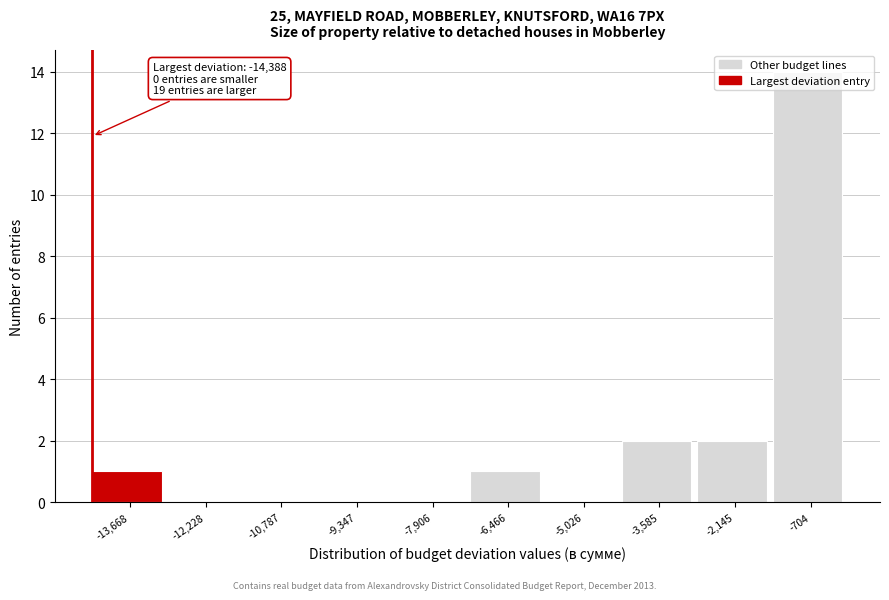

Which range on the x-axis has the tallest bar?

-1400 to 0